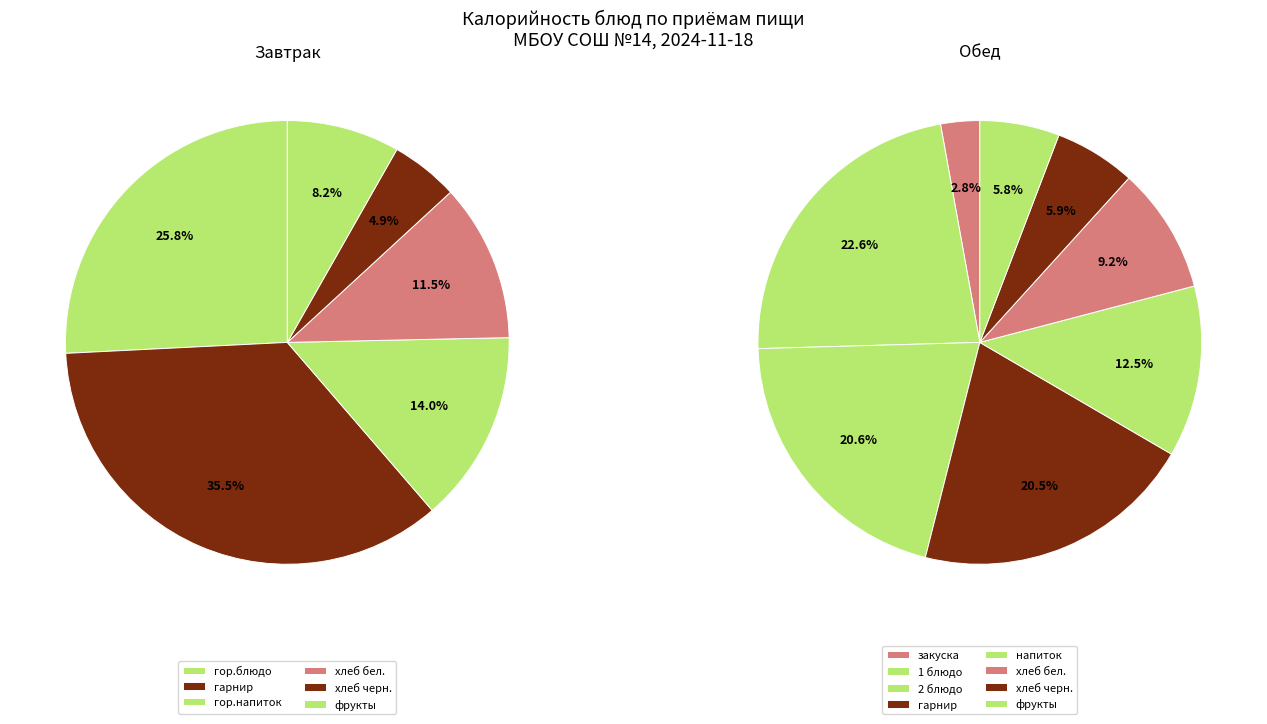

How many slices are in this pie chart?

6